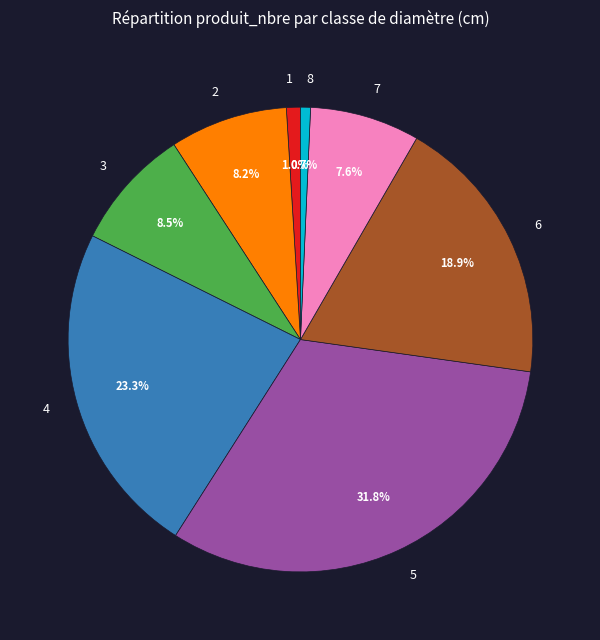

Is there a majority slice in this chart?

No